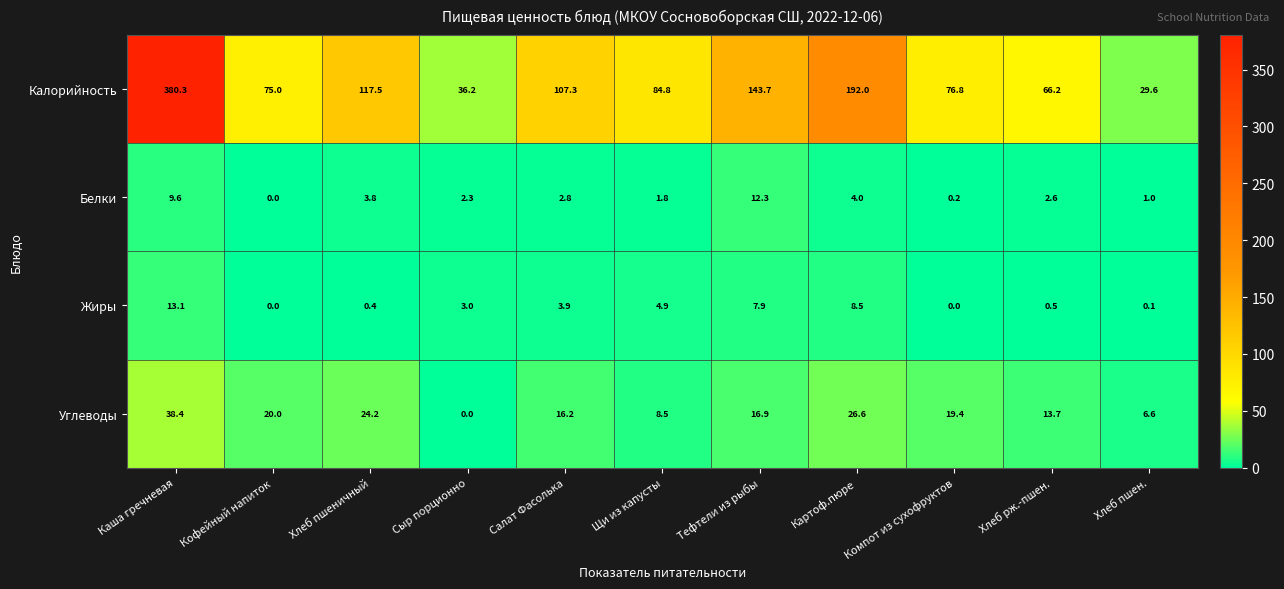

At which label is Белки closest to 6?

Картоф.пюре